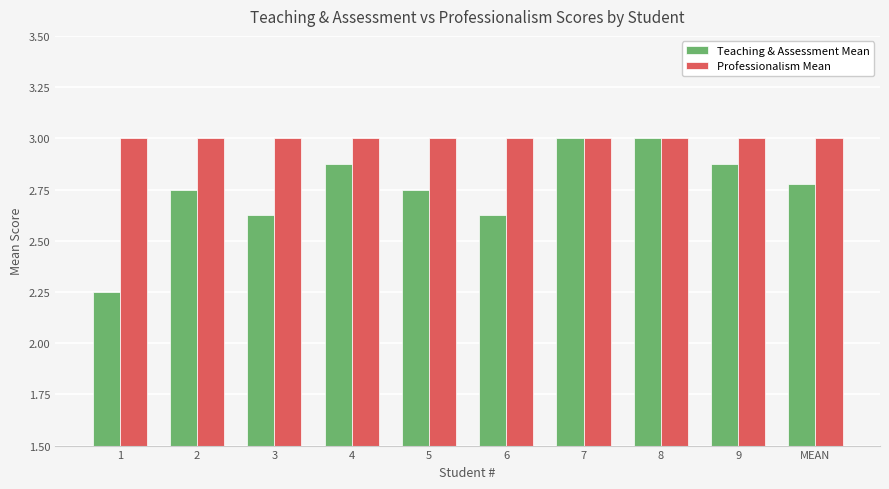

What is the difference between the second highest and second lowest values in the Teaching & Assessment Mean series?

0.4